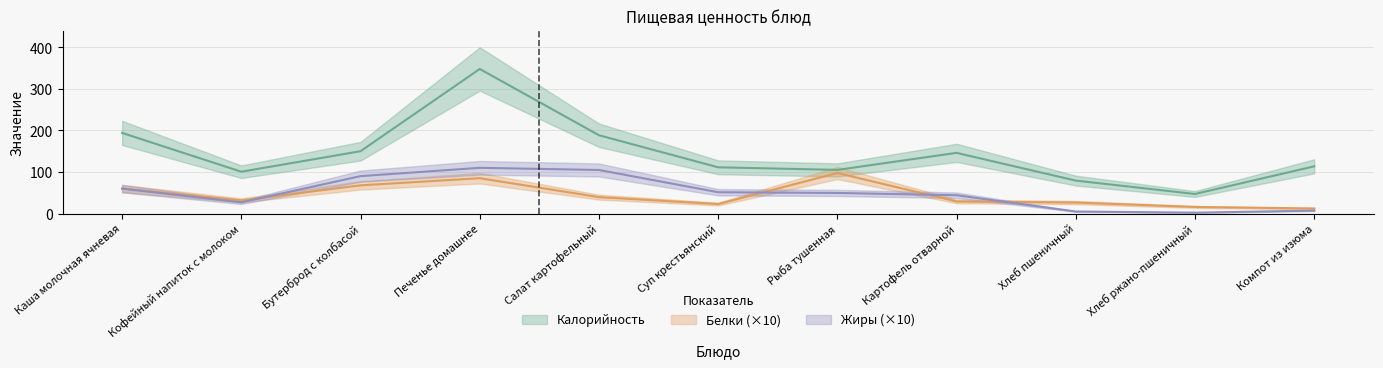

Between Печенье домашнее and Салат картофельный, which is larger?

Печенье домашнее